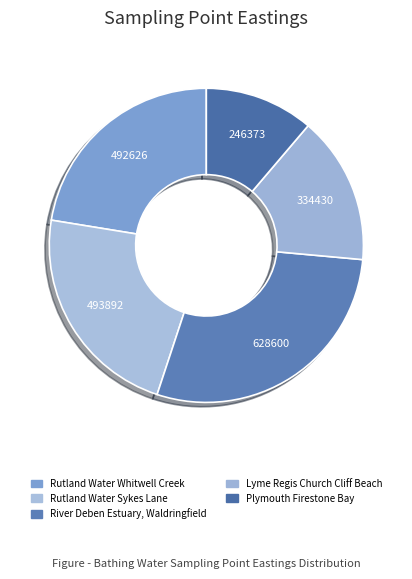

How many segments does this pie chart have?

5